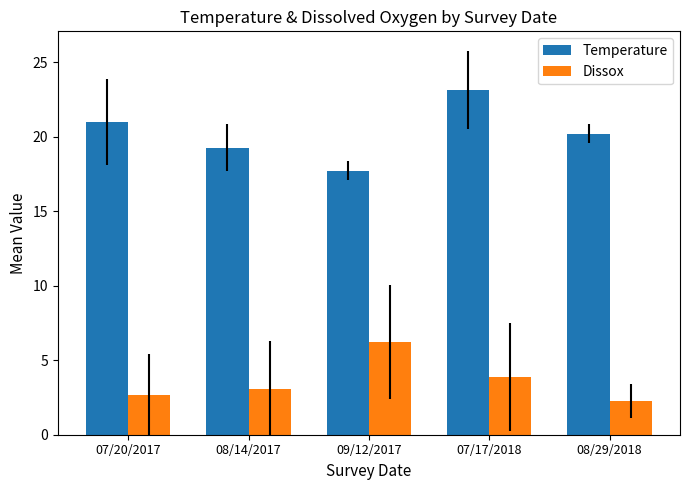

What is the average value of the Dissox series?

3.6